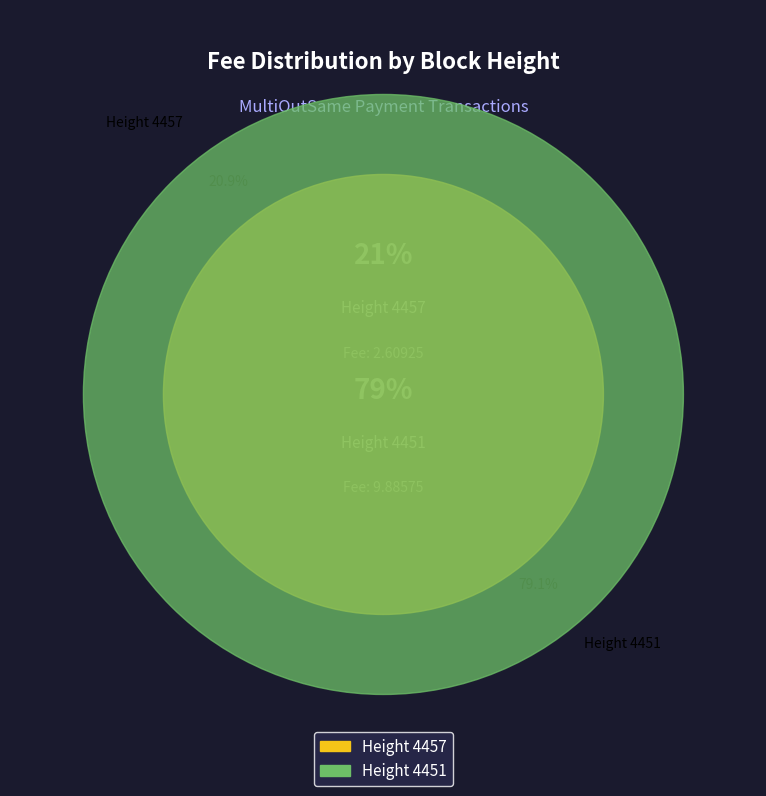

To the nearest percent, what is the combined percentage of Height 4457 and Height 4451?

100%